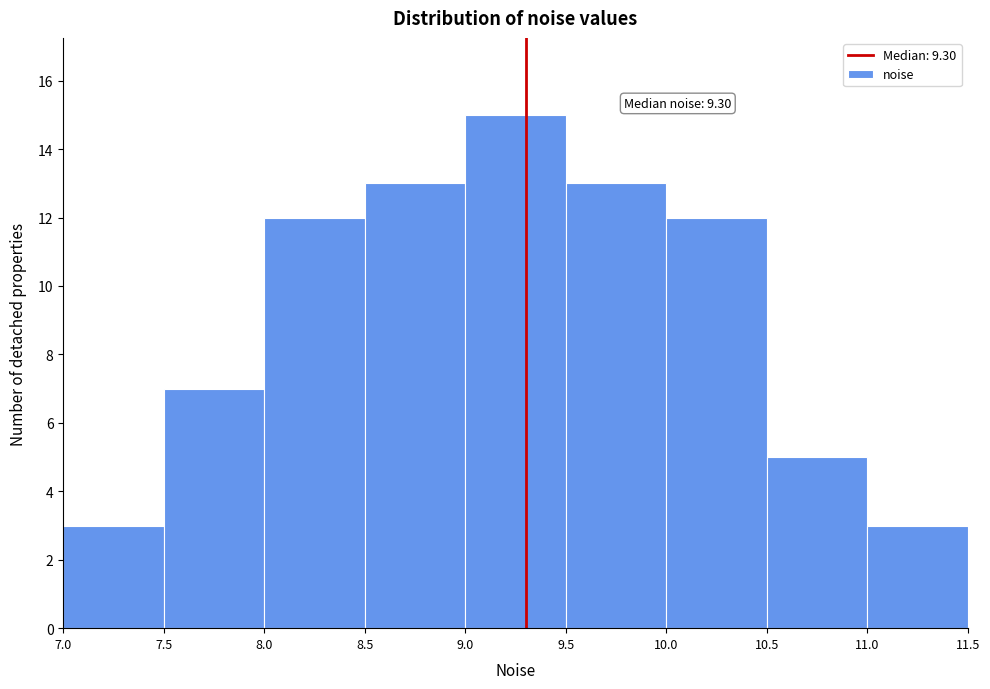

Over which range of the x-axis is the bar tallest?

9.0 to 9.5